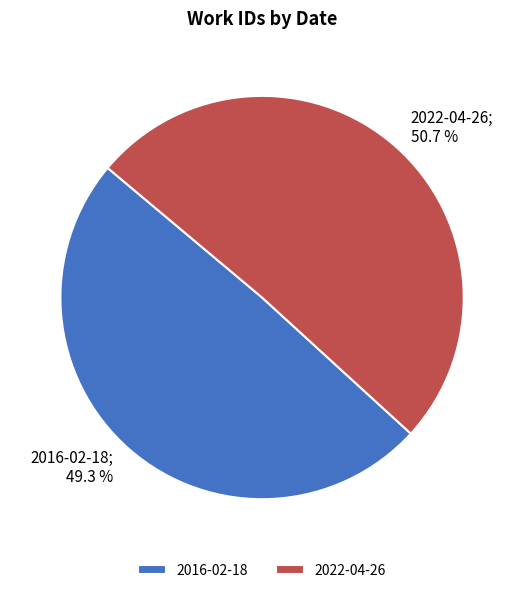

To the nearest percent, what is the combined percentage of 2016-02-18 and 2022-04-26?

100%